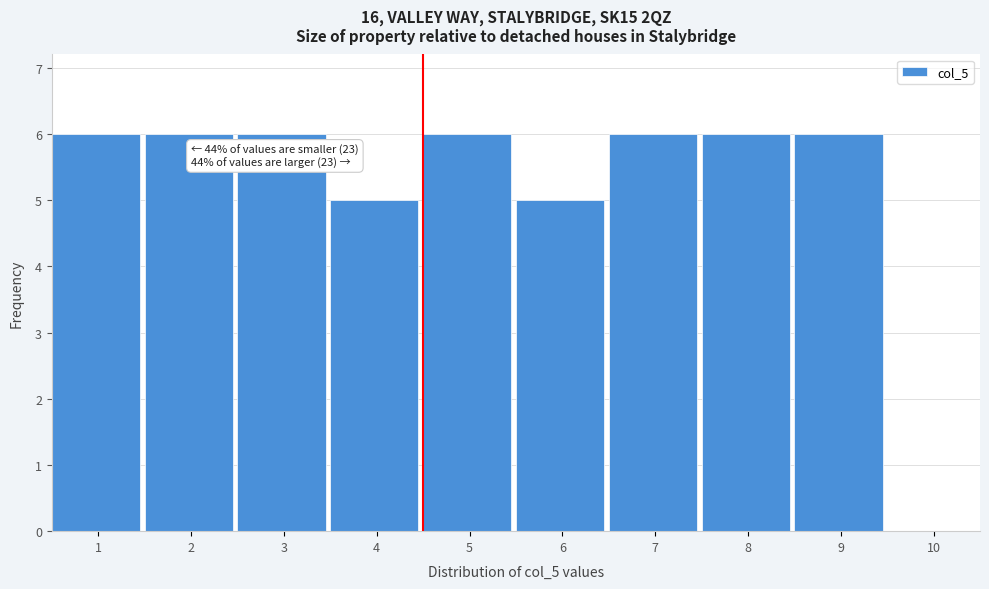

Reading left to right, transcribe all the data shown in this chart.

1=6	2=6	3=6	4=5	5=6	6=5	7=6	8=6	9=6	10=0